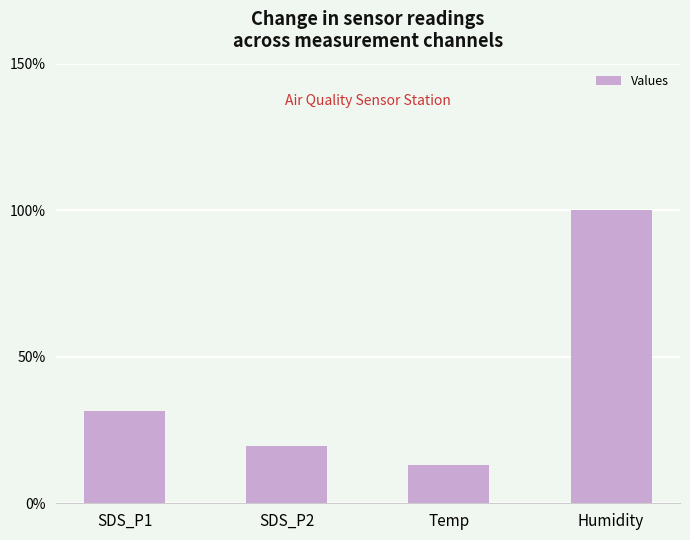

What is the change in value from SDS_P2 to Humidity?

+80.3